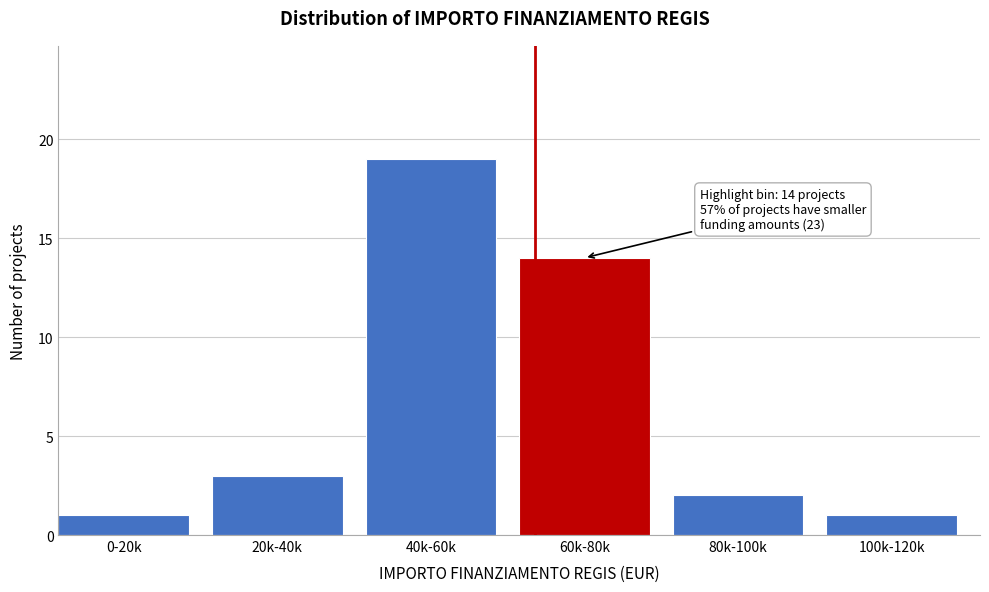

Reading left to right, transcribe all the data shown in this chart.

1	3	19	14	2	1